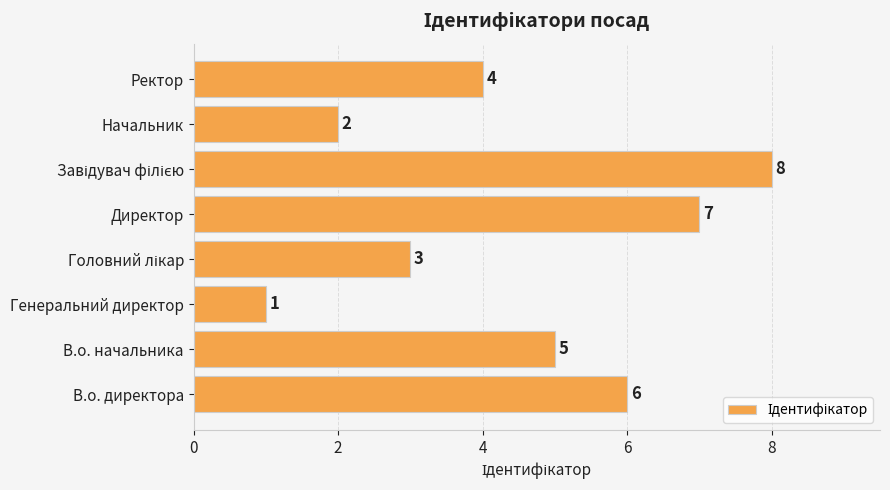

Reading top to bottom, what are all the values shown in this chart?

4	2	8	7	3	1	5	6